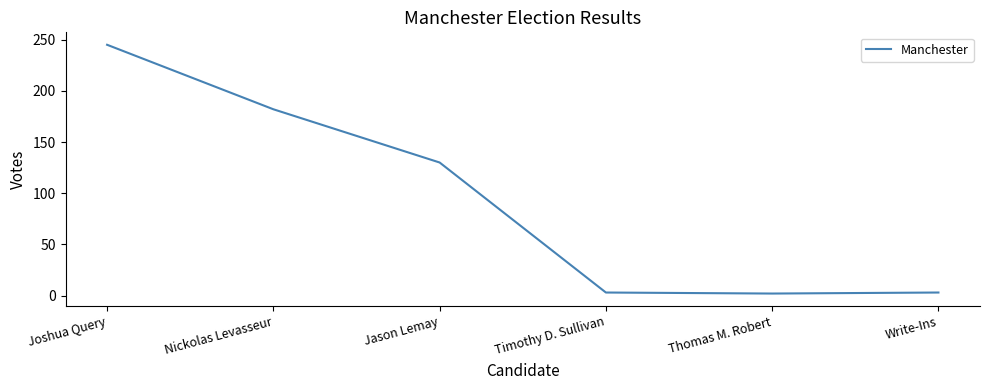

Does the chart have visible grid lines?

No